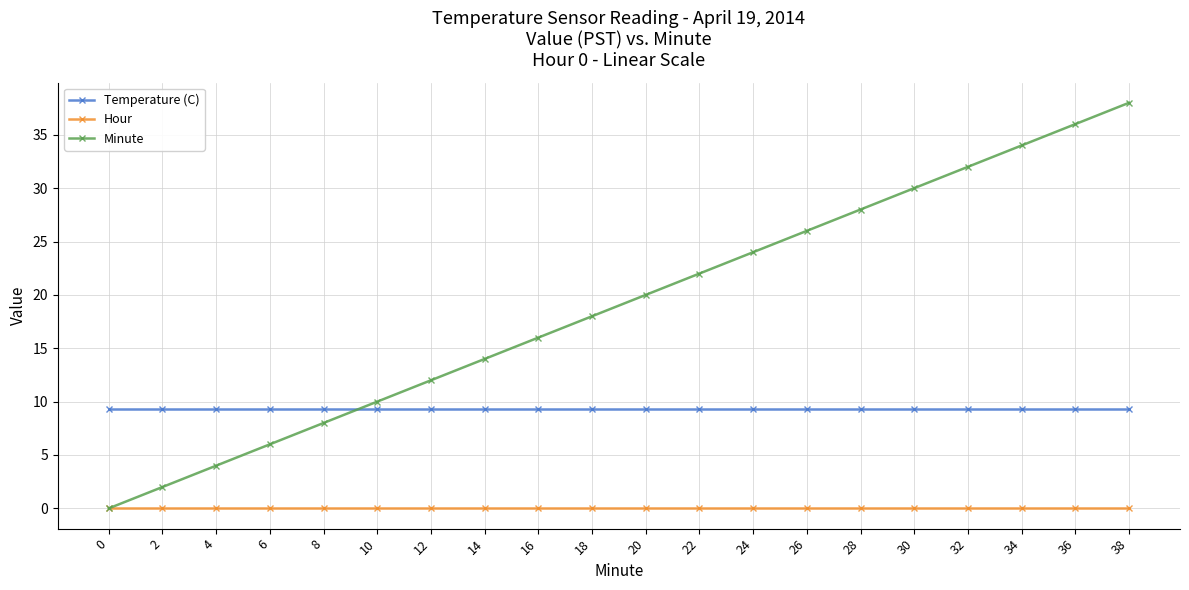

At how many categories does at least one series exceed 13?

13